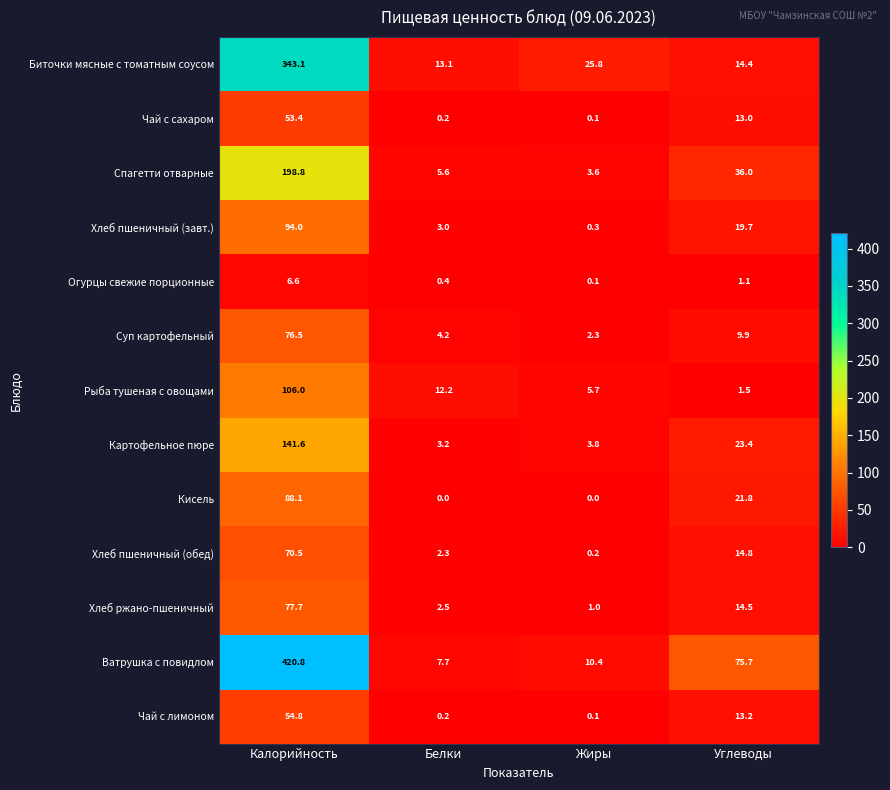

At how many categories does at least one series exceed 383?

1